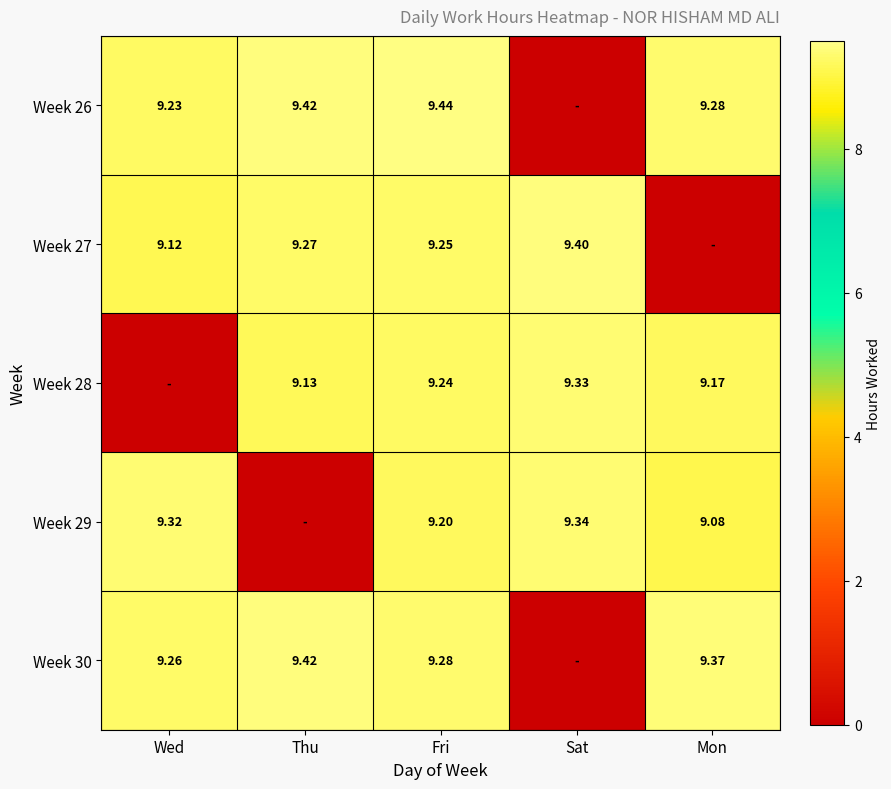

Is it true that Week 28 equals 12.8 at Thu?

False